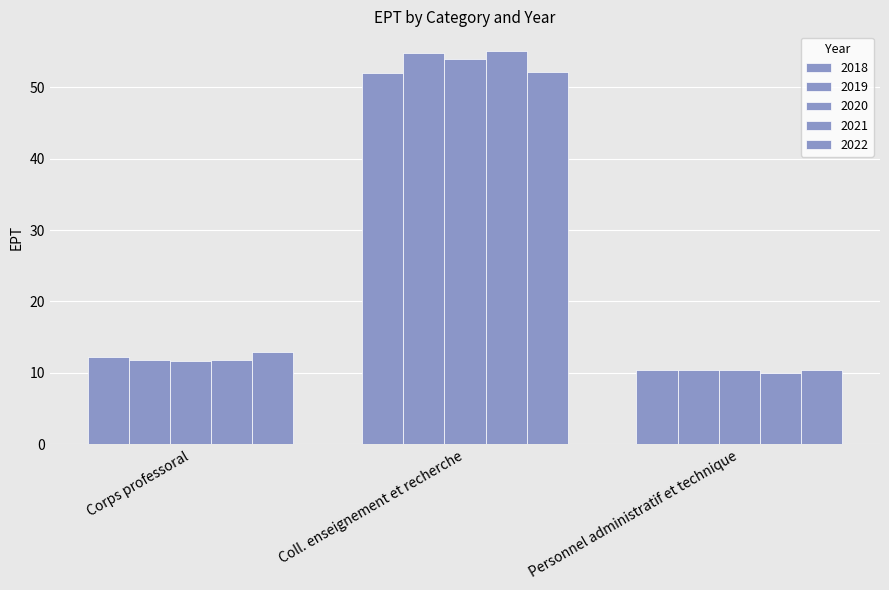

How many series are shown in this chart?

5